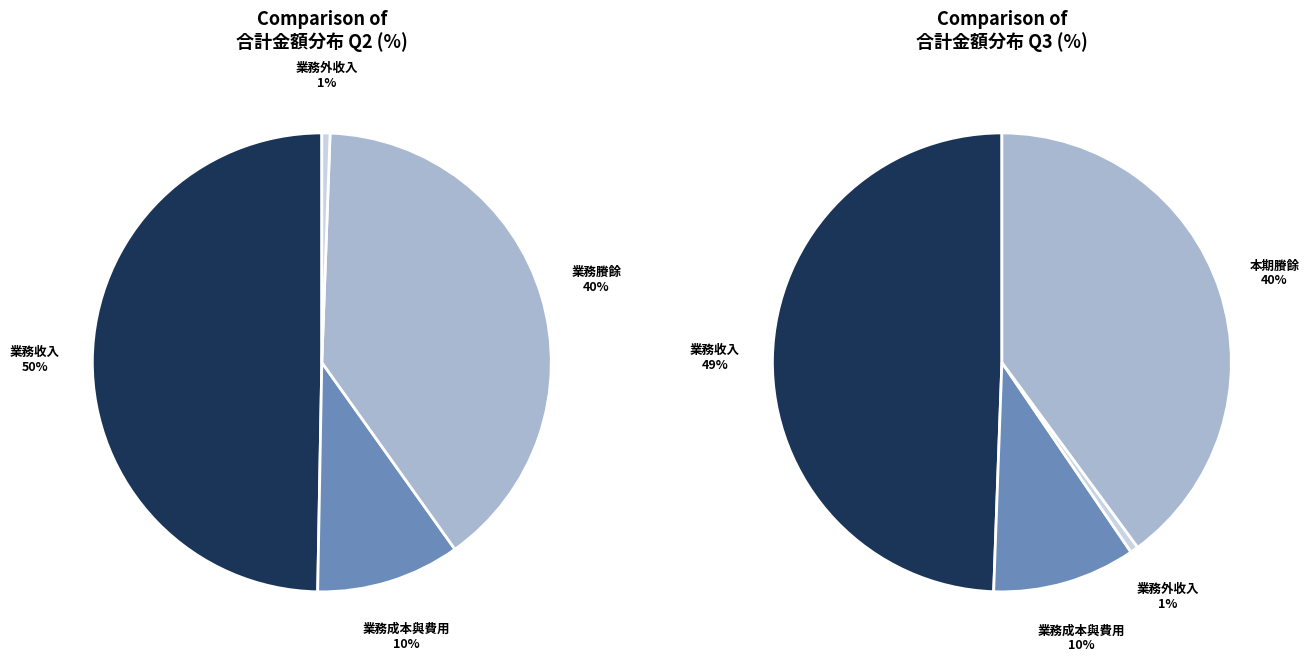

Which category has the smallest portion of the pie?

業務外收入